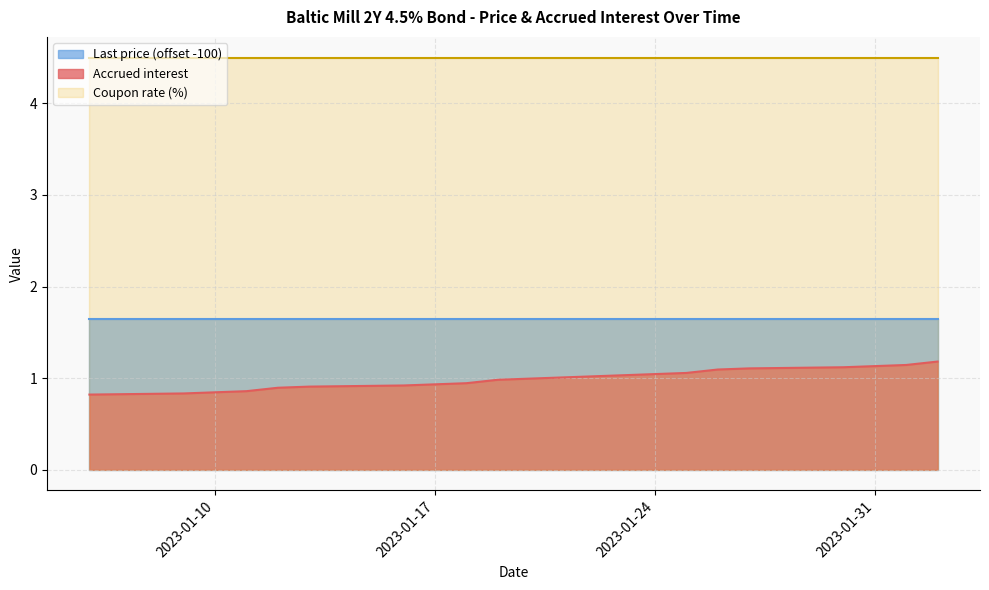

True or false: Last price (offset -100) has a value of 2.8 at 2023-01-31.

False